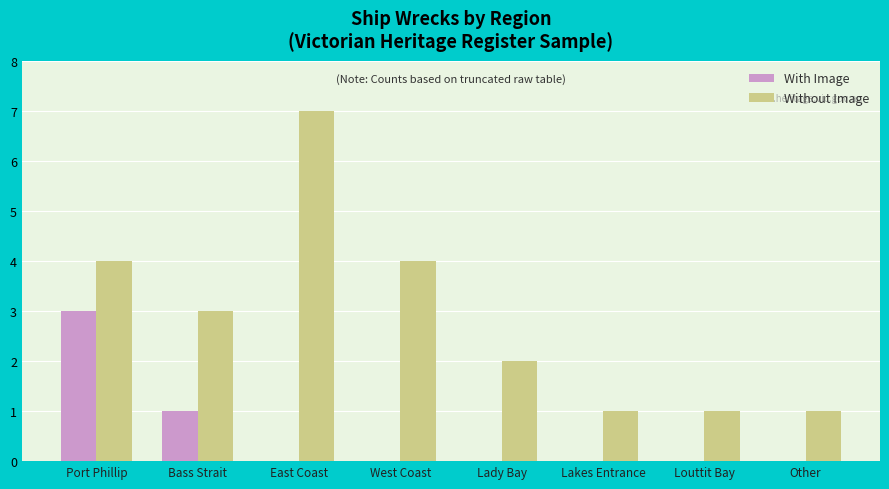

What is the approximate value of Without Image at Bass Strait?

3